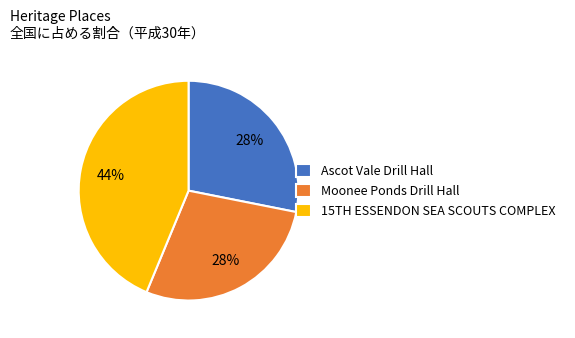

What is the largest slice in the pie chart?

15TH ESSENDON SEA SCOUTS COMPLEX